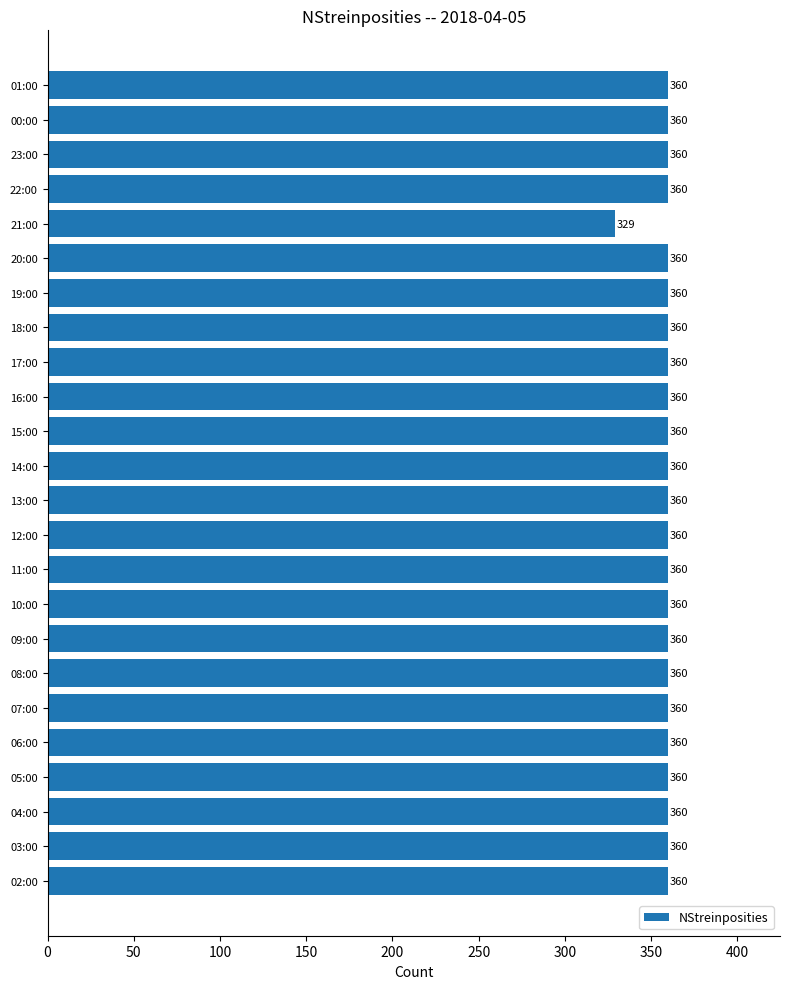

Where is the data nearest to the value 344?

21:00